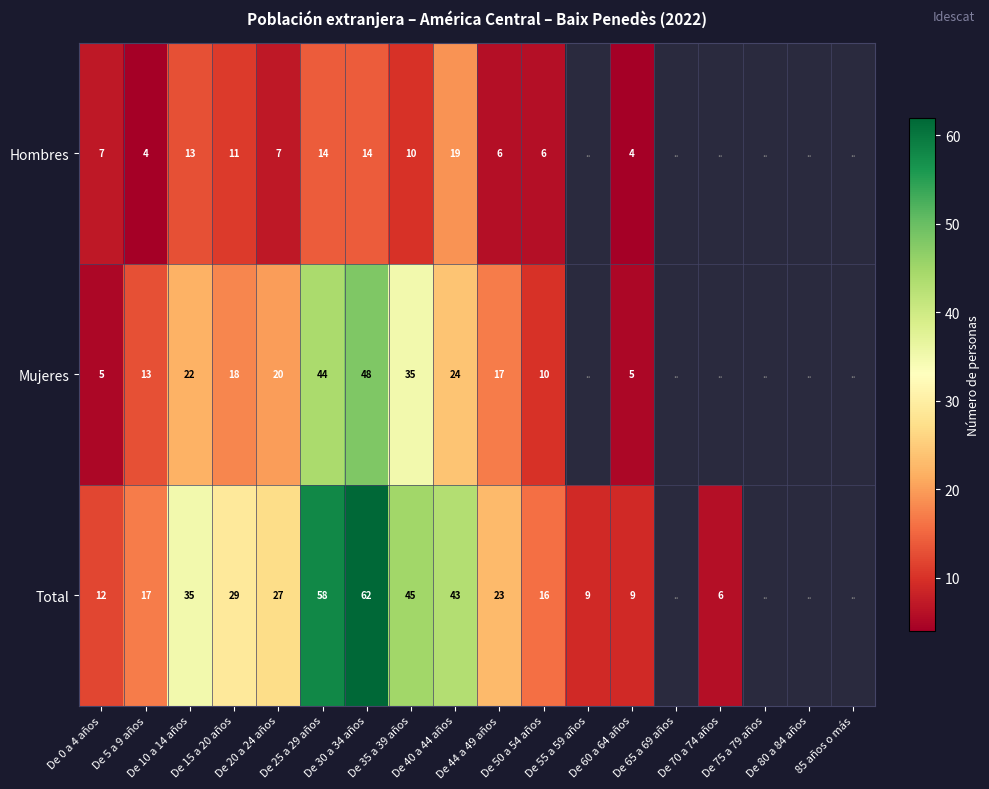

Which category has the lowest value across all series?

De 5 a 9 años